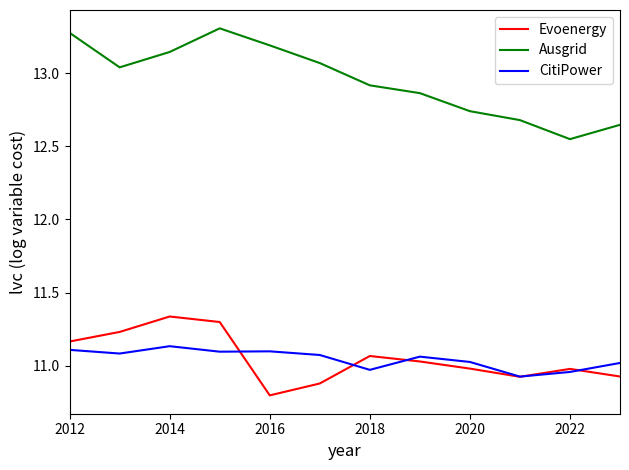

True or false: CitiPower and Ausgrid cross at least once.

False